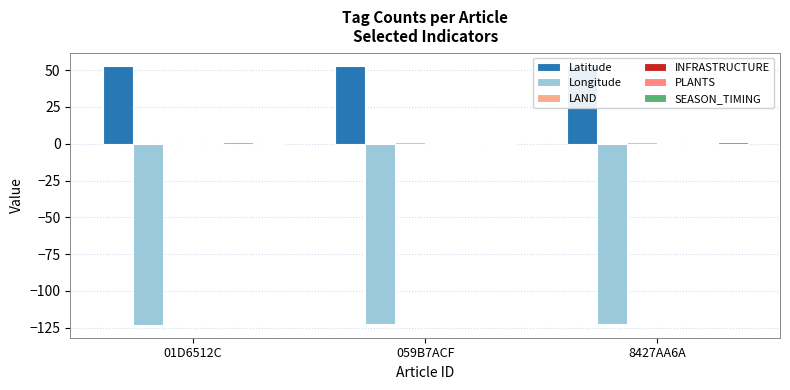

Rank the series by their maximum value, from lowest to highest.

Longitude, INFRASTRUCTURE, LAND, PLANTS, SEASON_TIMING, Latitude